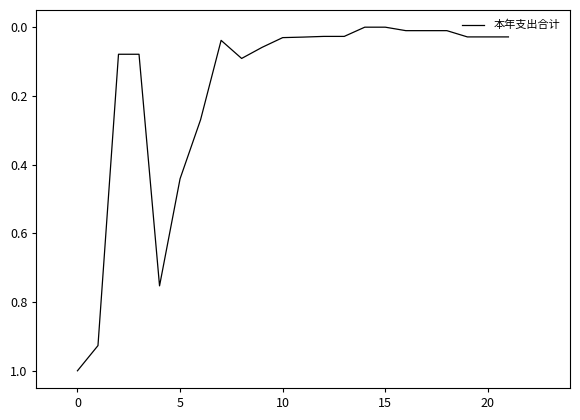

What is the difference between the maximum and minimum values?

1.0